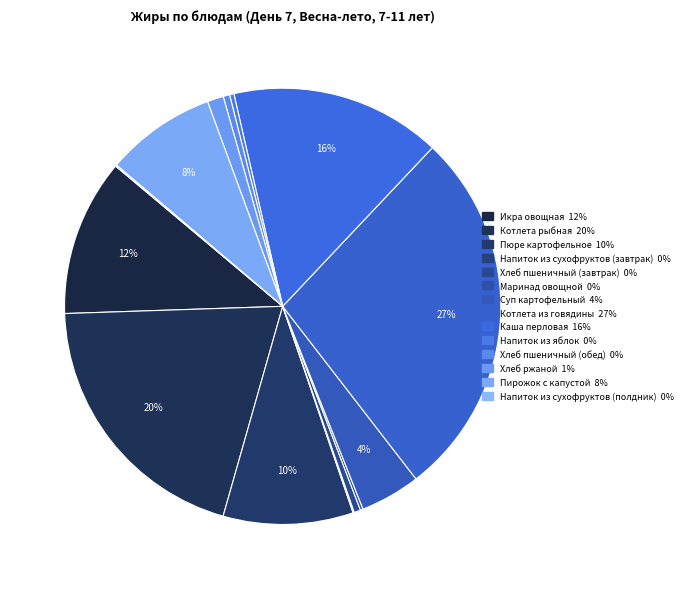

Rank the categories by value from highest to lowest.

Котлета из говядины, Котлета рыбная, Каша перловая, Икра овощная, Пюре картофельное, Пирожок с капустой, Суп картофельный, Хлеб ржаной, Хлеб пшеничный (завтрак), Хлеб пшеничный (обед), Напиток из яблок, Маринад овощной, Напиток из сухофруктов (полдник), Напиток из сухофруктов (завтрак)